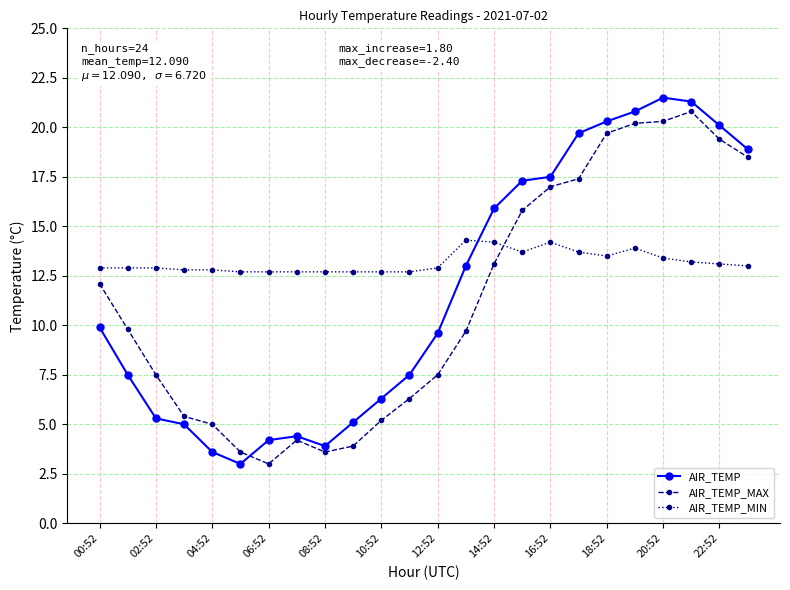

How many values in the AIR_TEMP_MAX series are below 9?

11